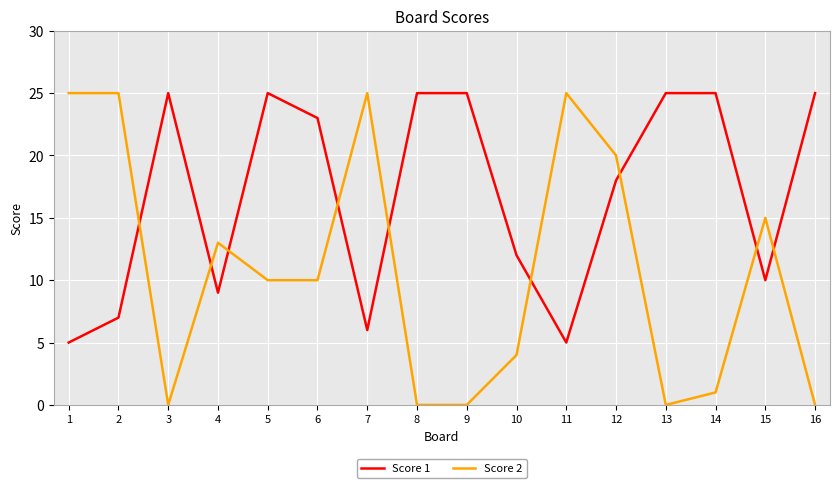

True or false: Score 1 has a value of 10 at 15.

True